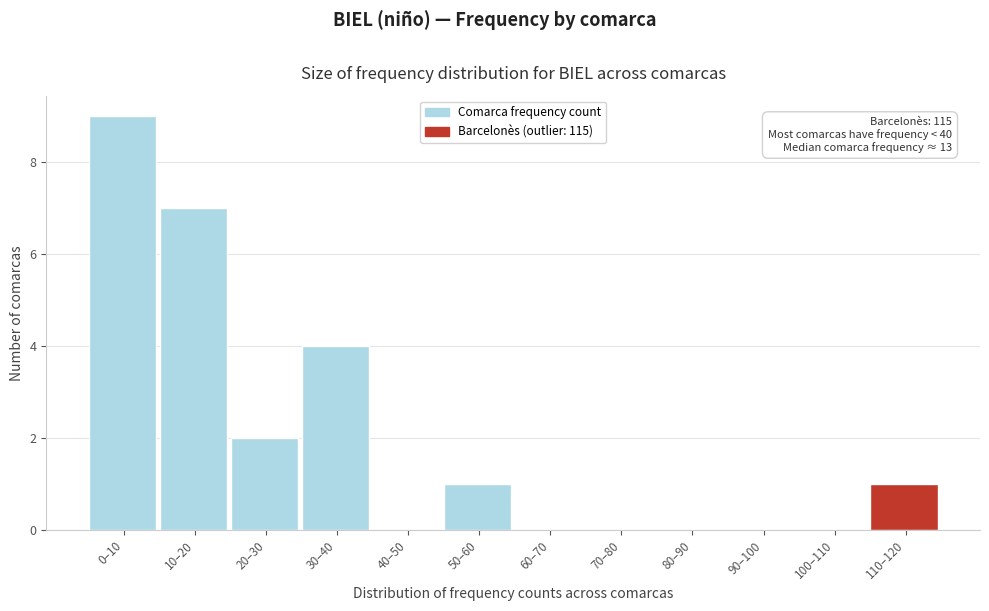

Reading left to right, what are all the values shown in this chart?

0–10=9	10–20=7	20–30=2	30–40=4	40–50=0	50–60=1	60–70=0	70–80=0	80–90=0	90–100=0	100–110=0	110–120=1